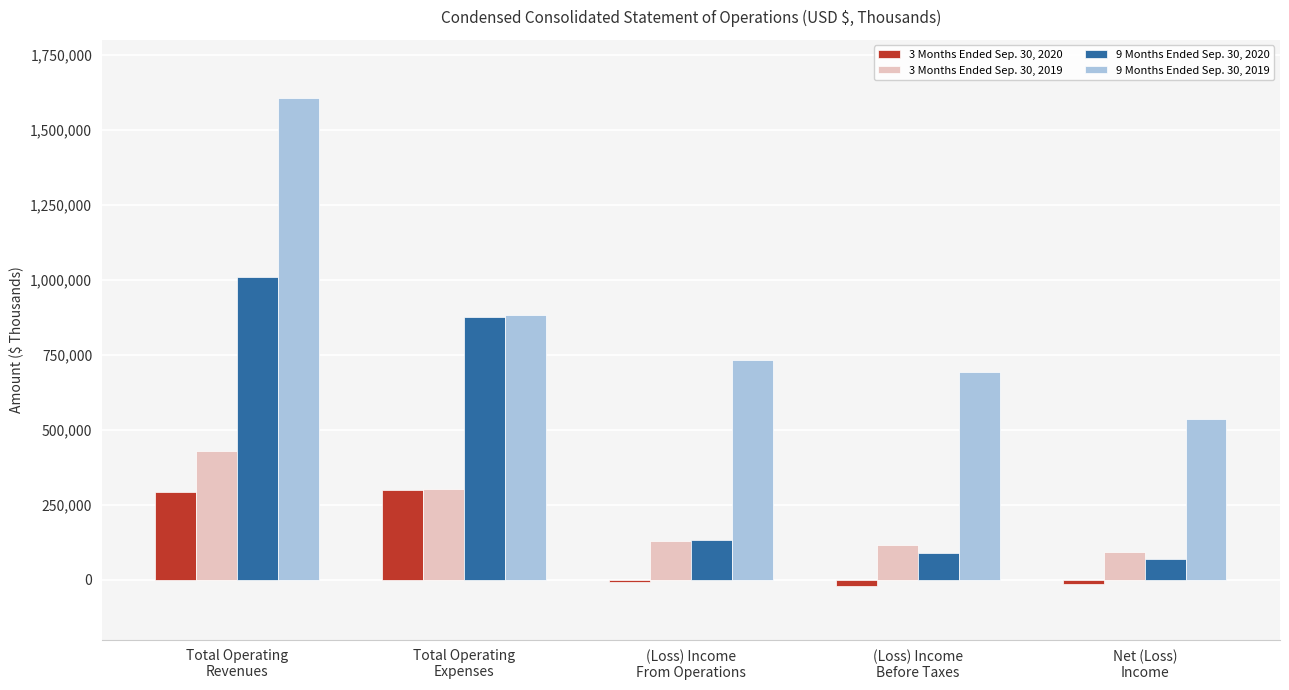

At which label does 3 Months Ended Sep. 30, 2019 first exceed 129777?

Total Operating
Revenues